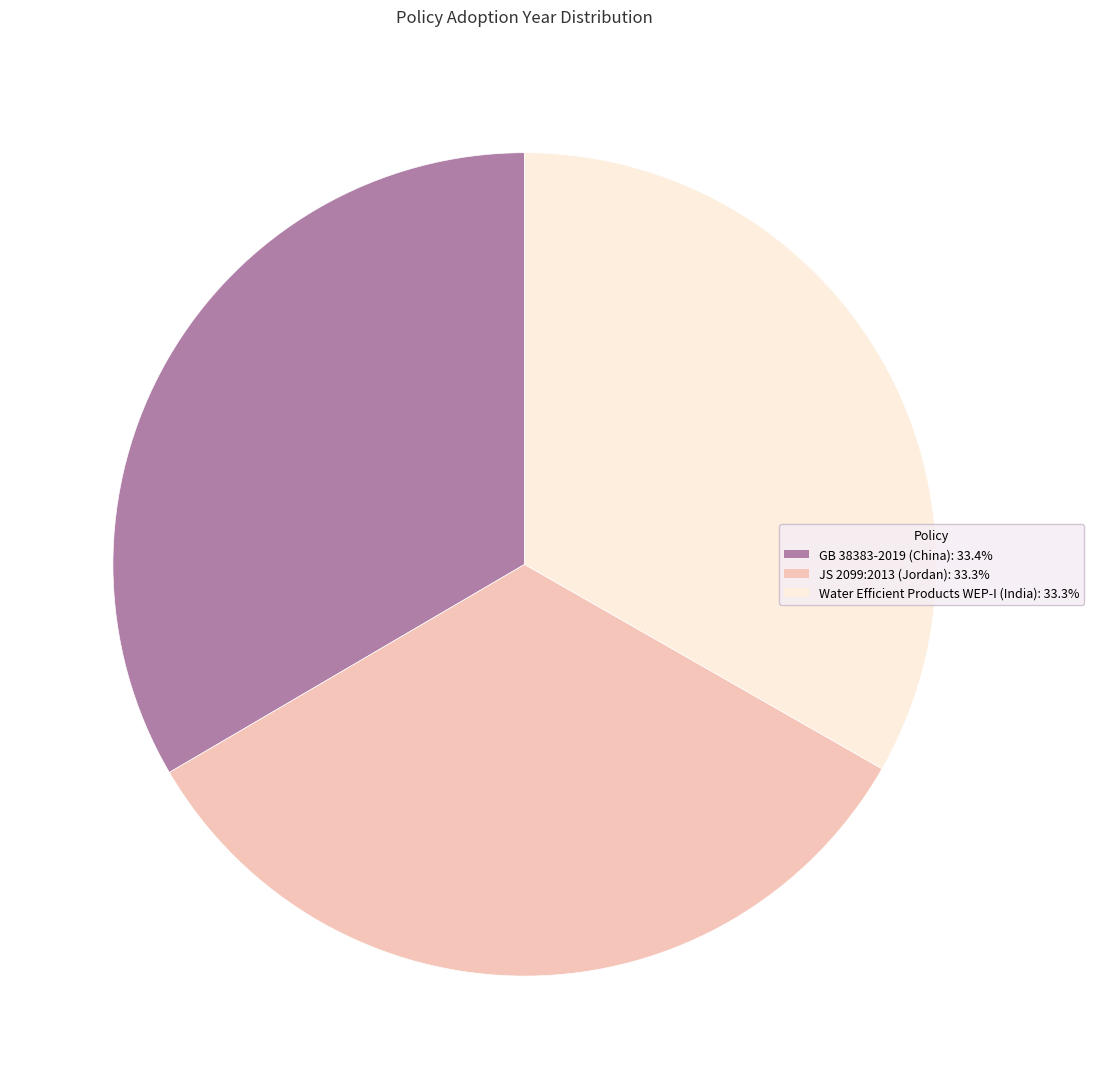

Does any single category account for the majority?

No